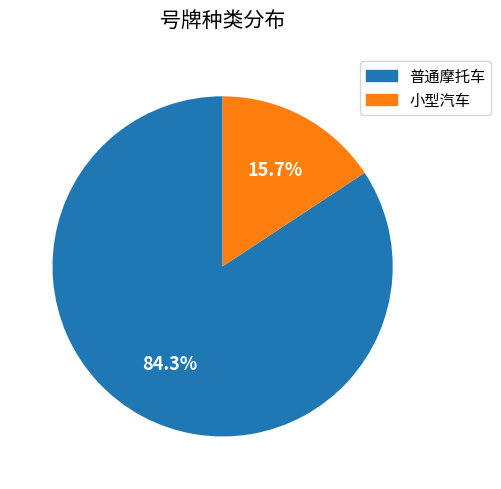

Which category accounts for the majority?

普通摩托车